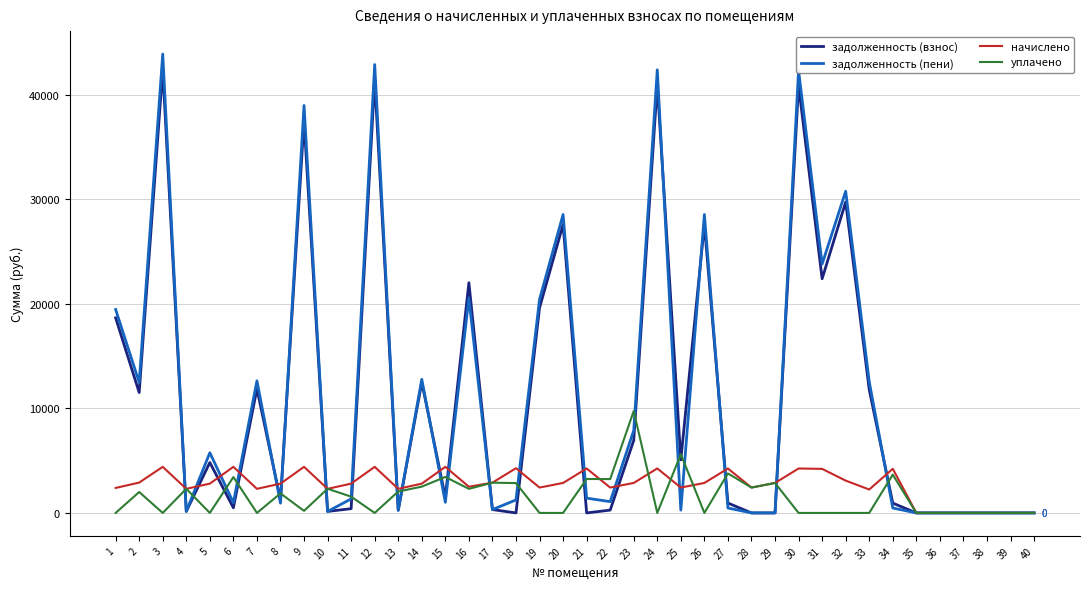

At which category does задолженность (пени) reach its first local peak?

3